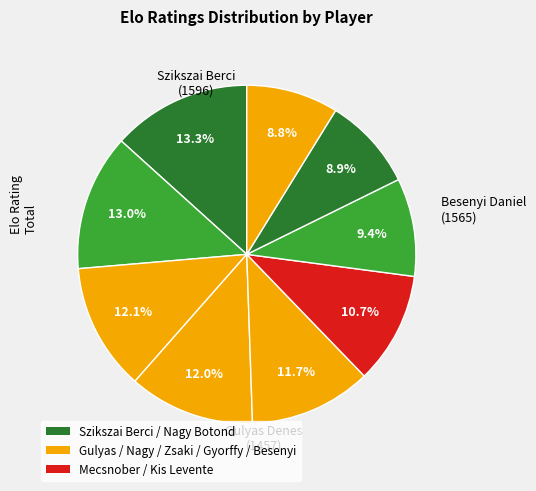

How many slices are in this pie chart?

9